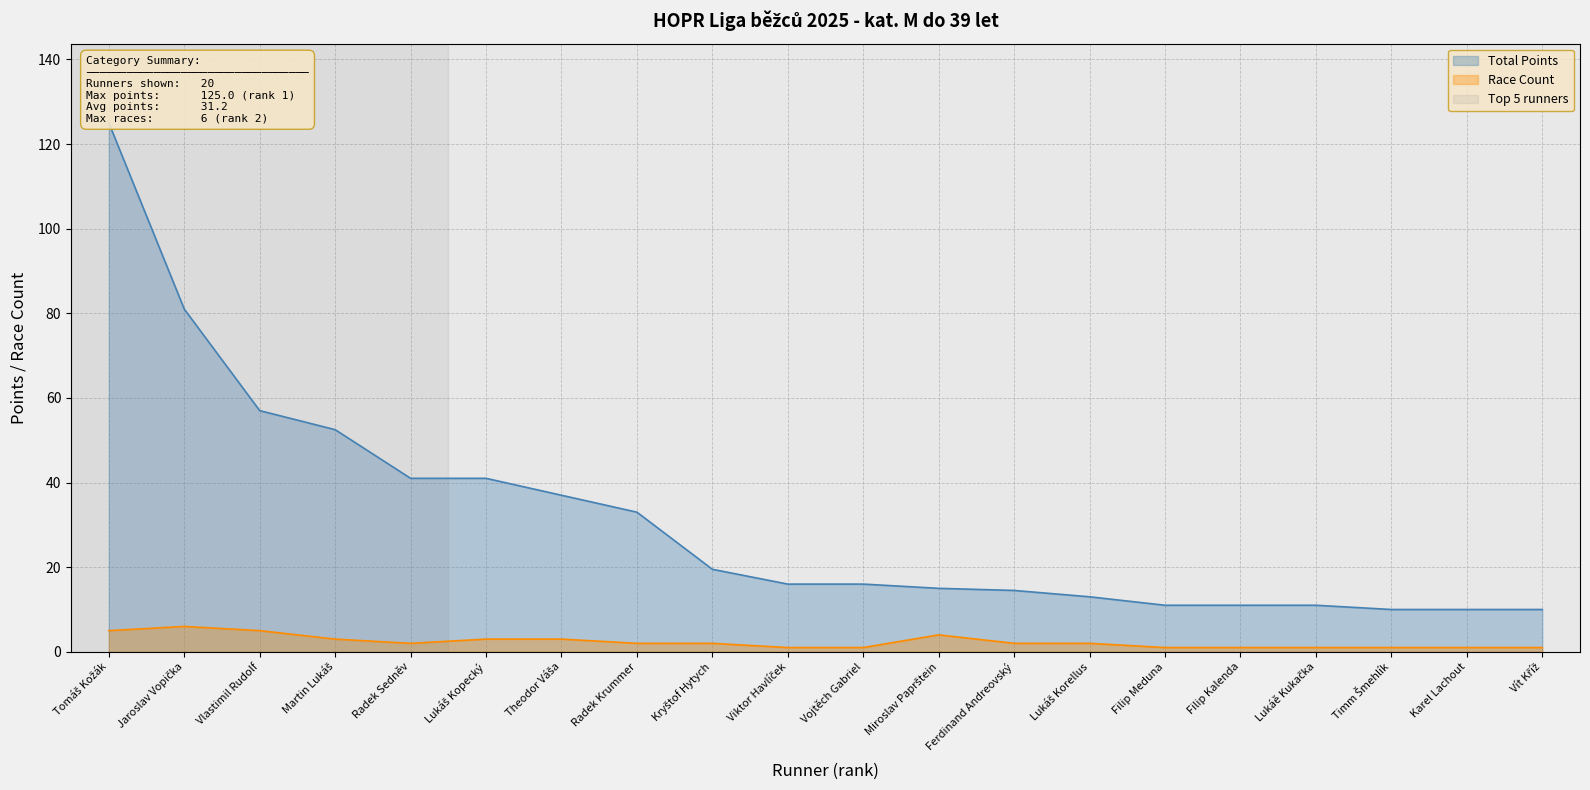

At which category does the chart reach its minimum across all series?

Viktor Havlíček